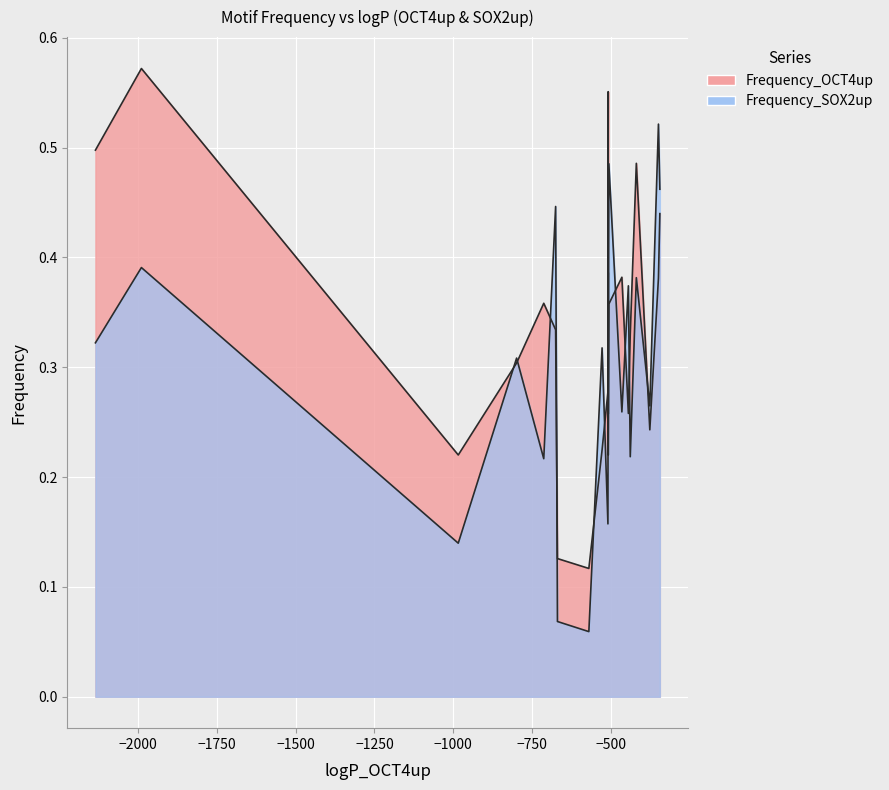

How many times do Frequency_OCT4up and Frequency_SOX2up cross each other?

11